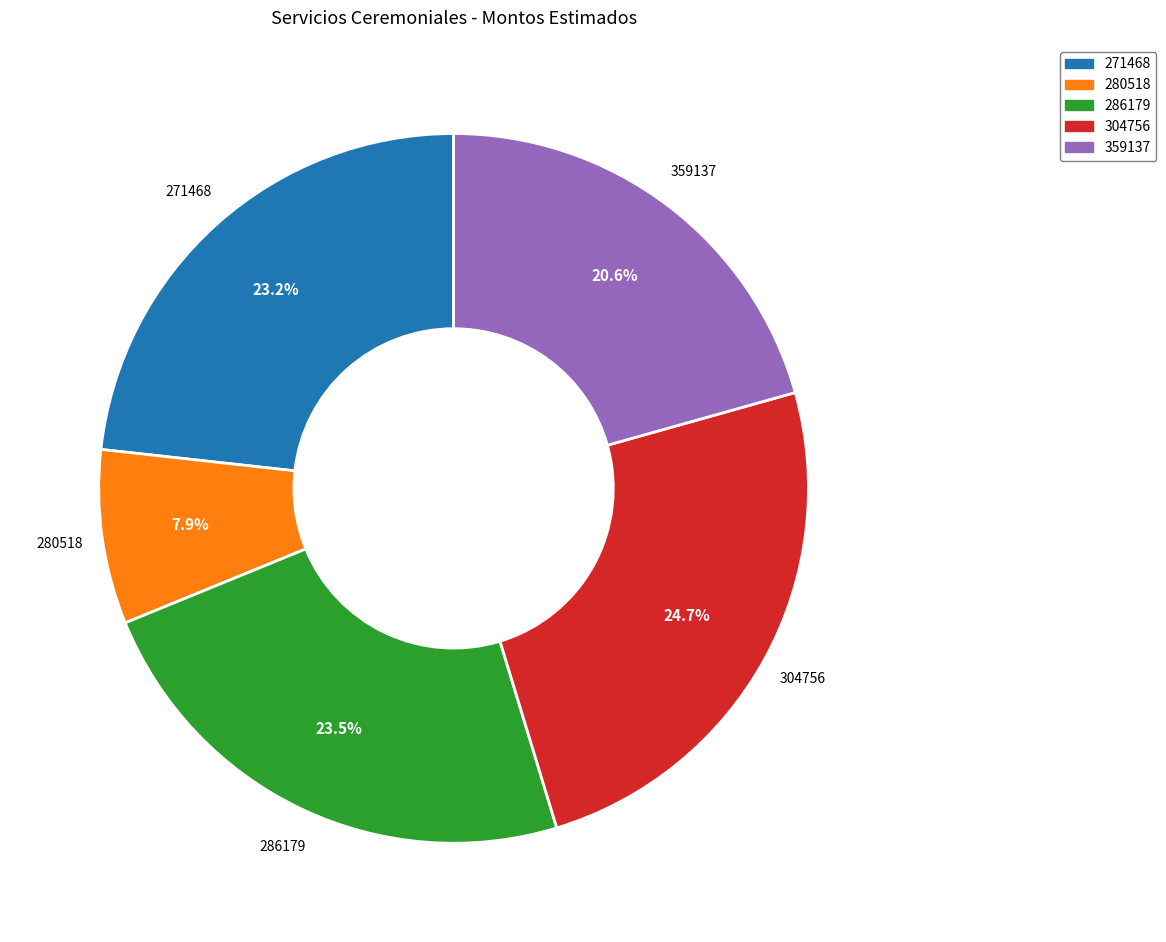

How many segments does this pie chart have?

5